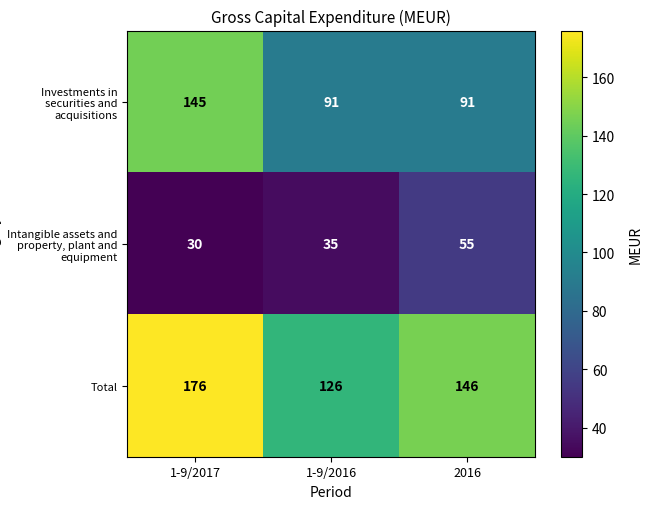

What is the spread (max minus min) of values at 2016?

91